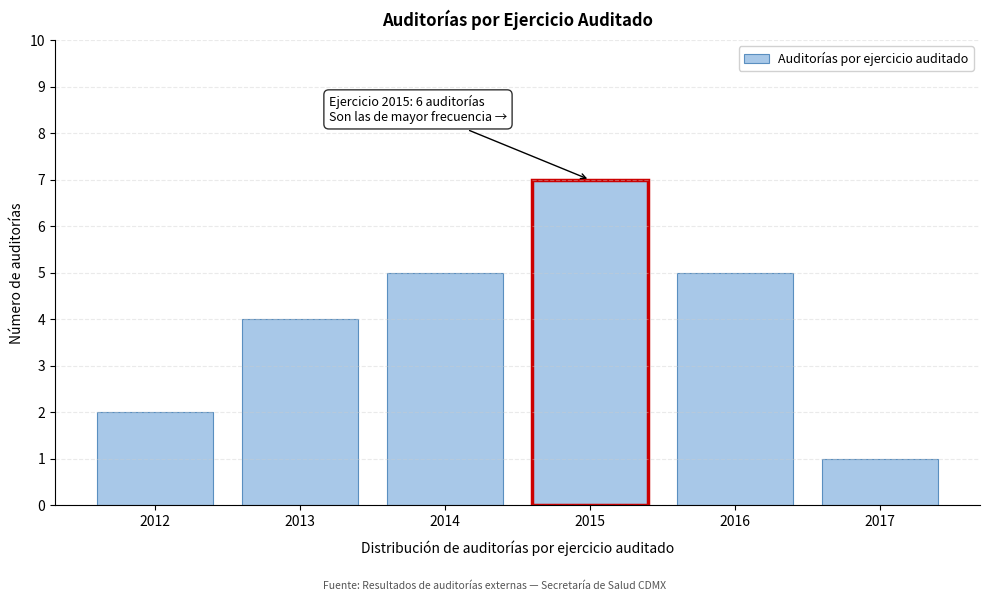

Reading left to right, extract all data points from this chart.

2	4	5	7	5	1